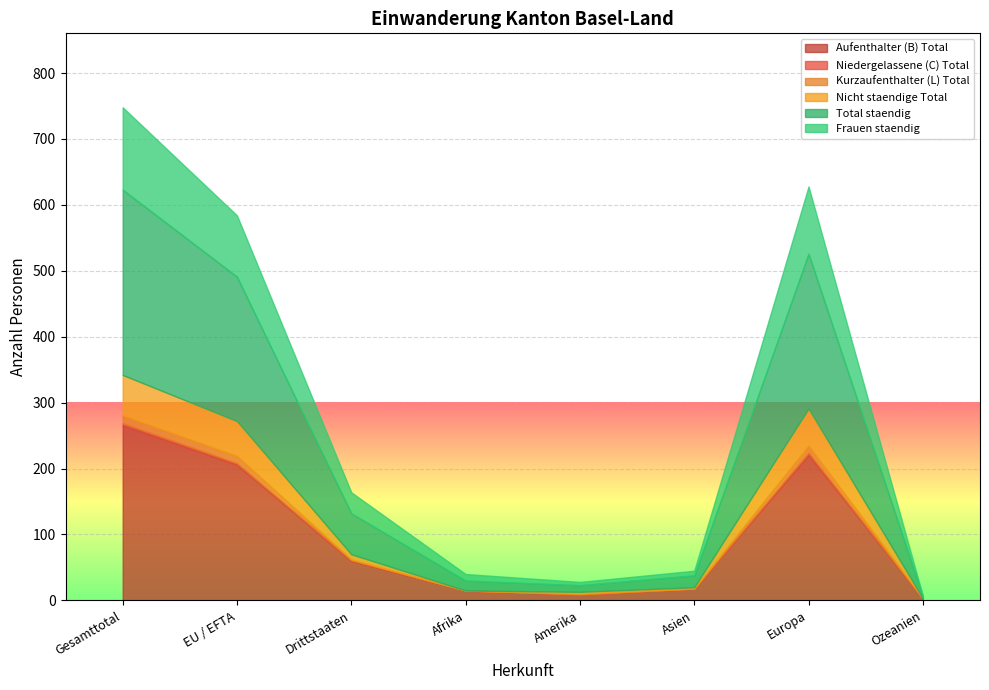

How many lines are shown in the chart?

6